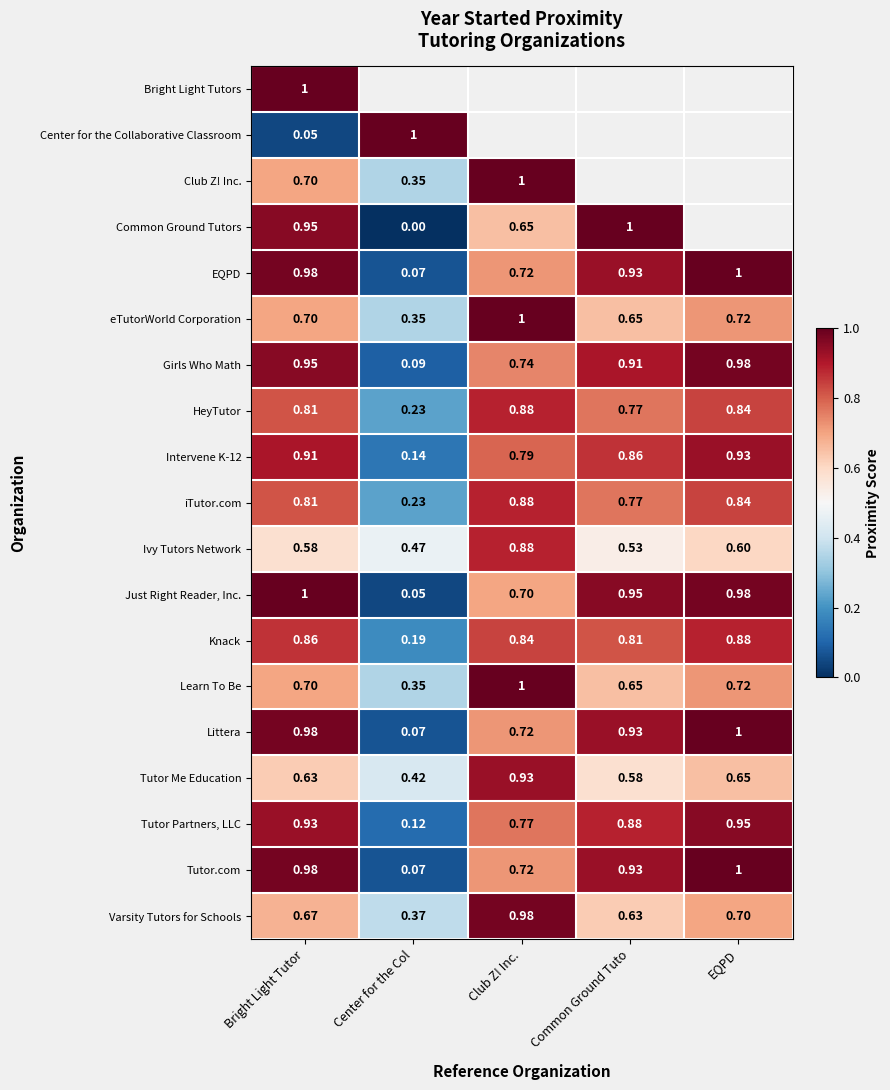

At which label does eTutorWorld Corporation reach its peak?

Club Z! Inc.